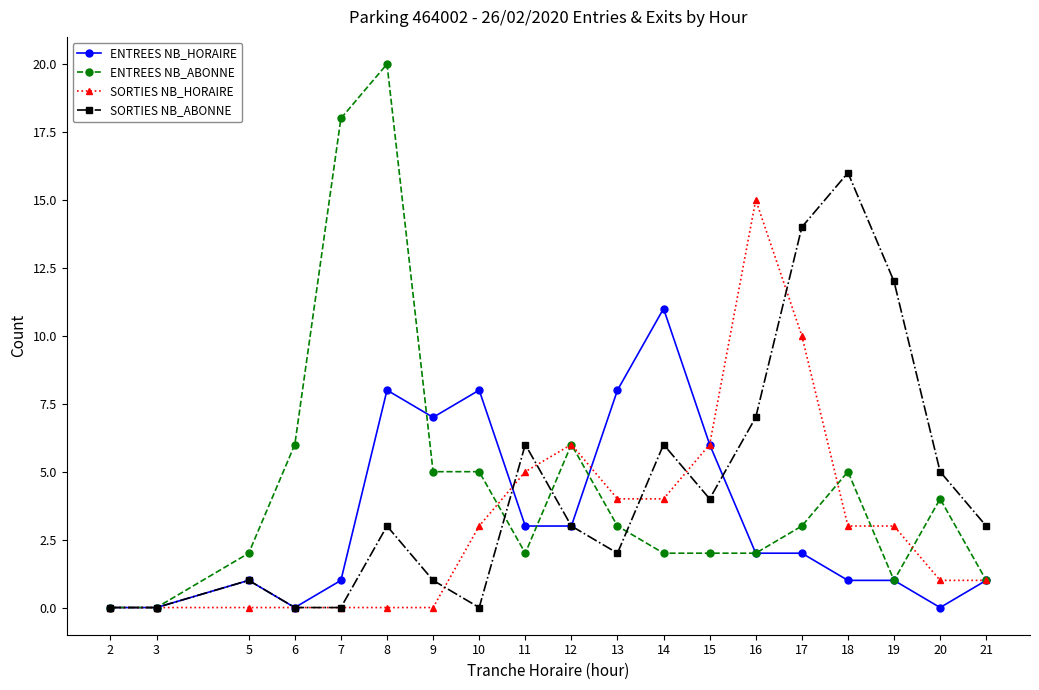

At which category is the sum across all series the highest?

8